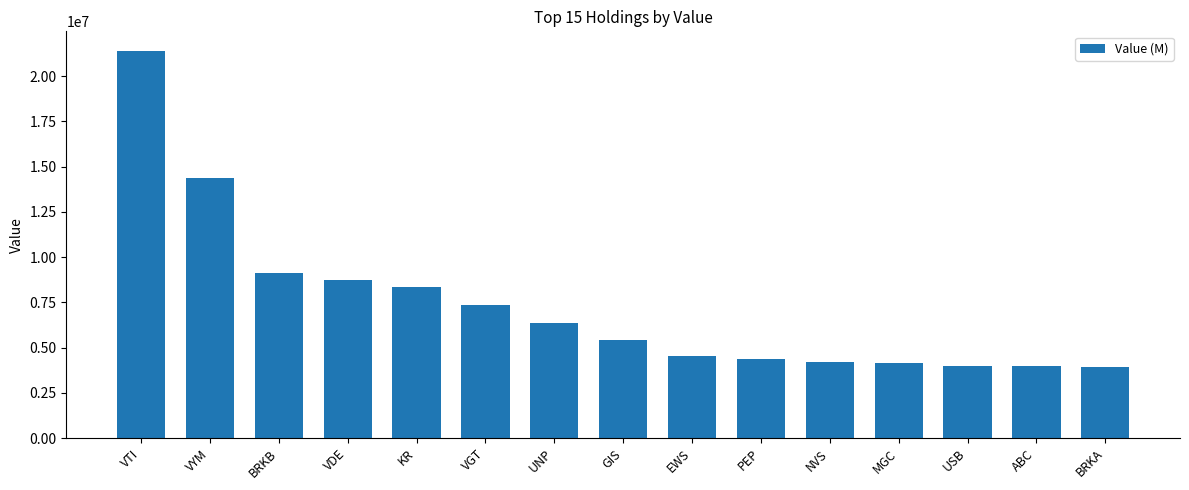

What position from the right is VDE?

12